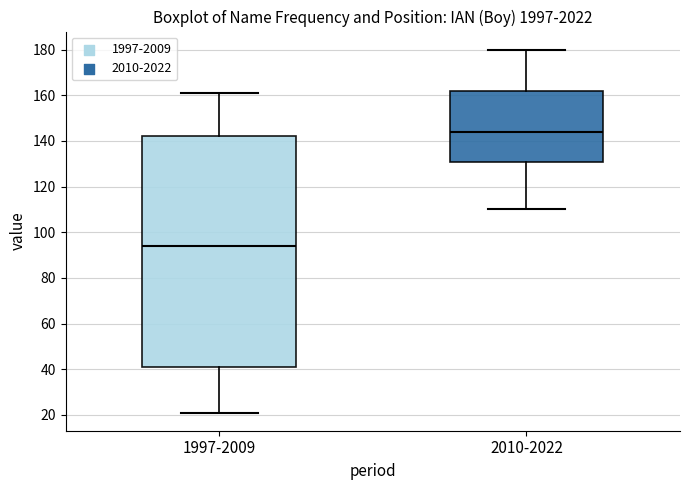

Reading left to right, read every box against the y-axis: the position of its median line, the range the box covers, and the ends of its whiskers. The values are not printed on the chart, so give them approximately, as read against the axis.

1997-2009: median 94, box 42 to 142, whiskers 22 to 162
2010-2022: median 144, box 132 to 162, whiskers 110 to 180